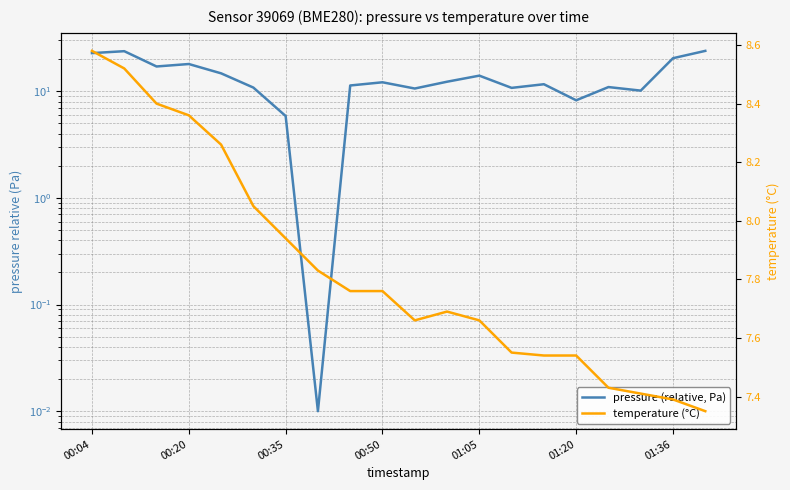

Rank the series by their average value, from highest to lowest.

pressure (relative, Pa), temperature (°C)